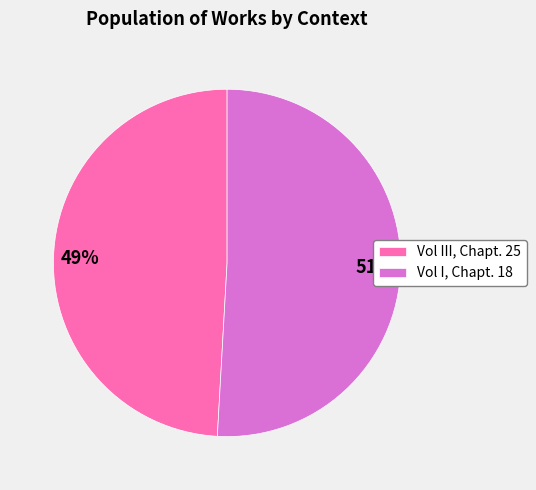

The Vol I, Chapt. 18 slice represents 66% of the pie. True or false?

False